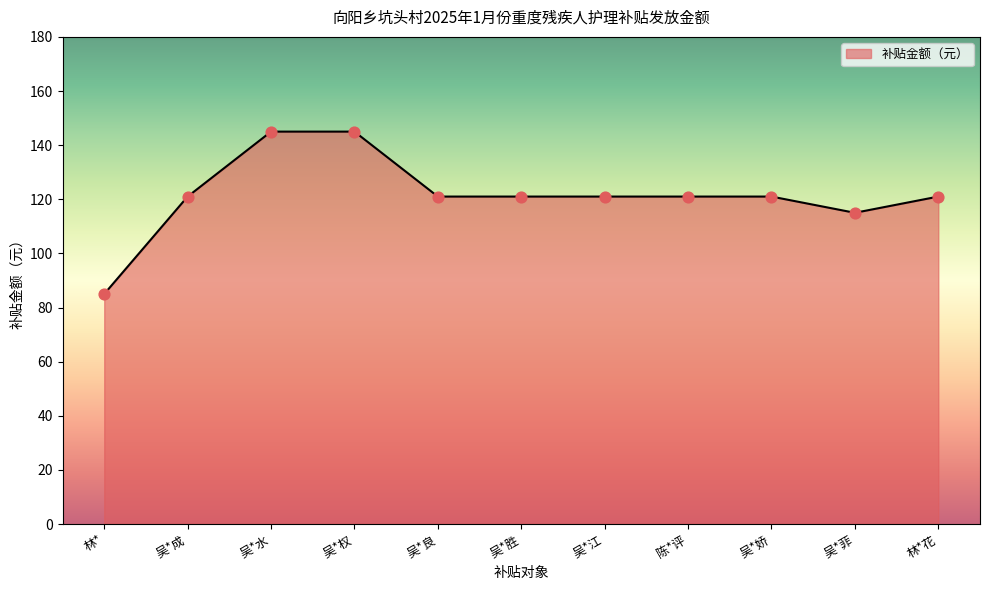

Between 吴*胜 and 林*, which is larger?

吴*胜